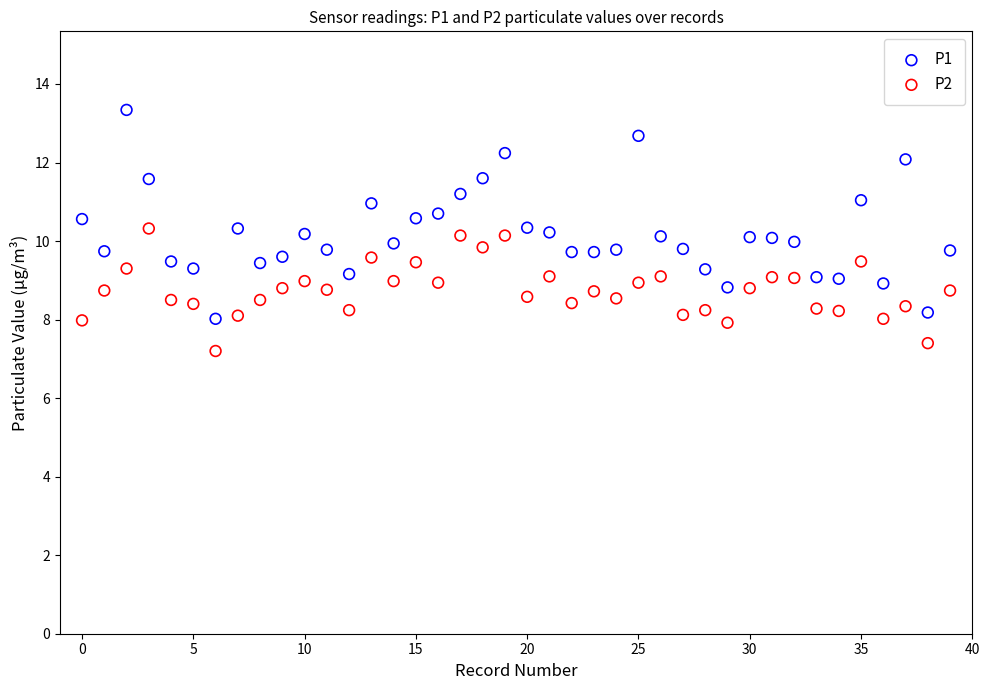

Across all data points, what is the range of Y values (max minus min)?

6.1